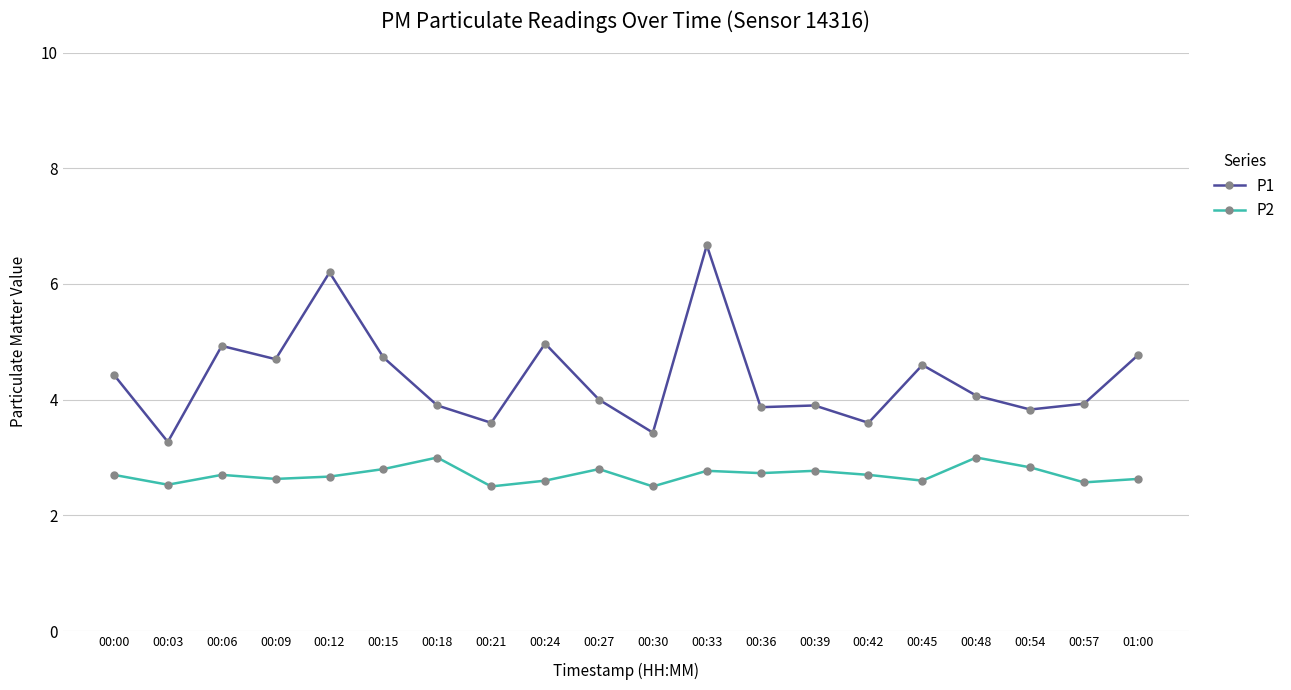

Rank the series by their maximum value, from lowest to highest.

P2, P1